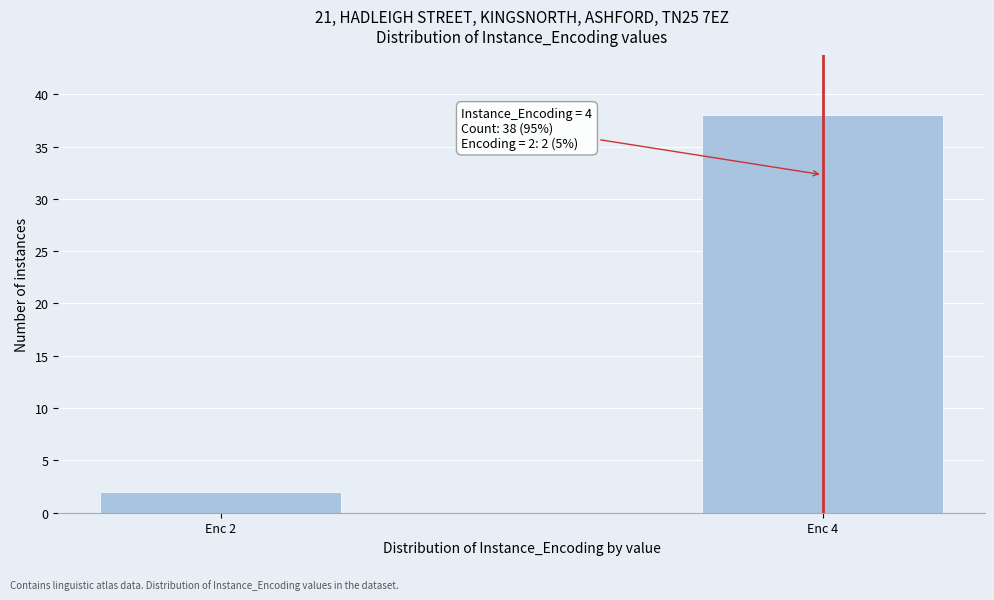

Reading right to left, list all the values displayed in this chart.

38	2